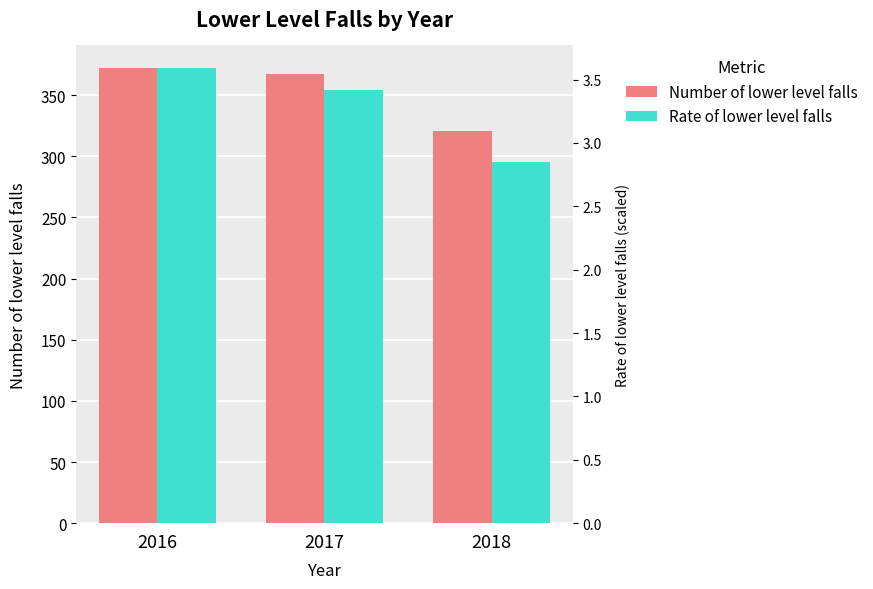

True or false: Number of lower level falls has a value of 367.0 at 2017.

True